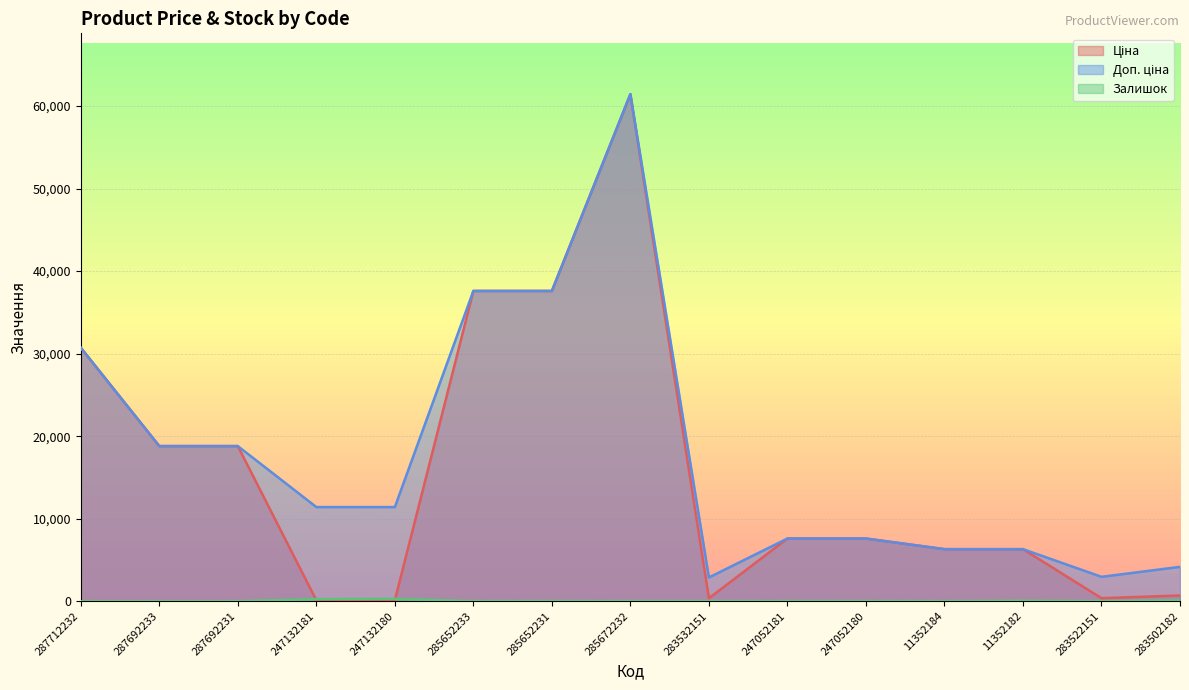

At which label does Доп. ціна first exceed 11410?

287712232